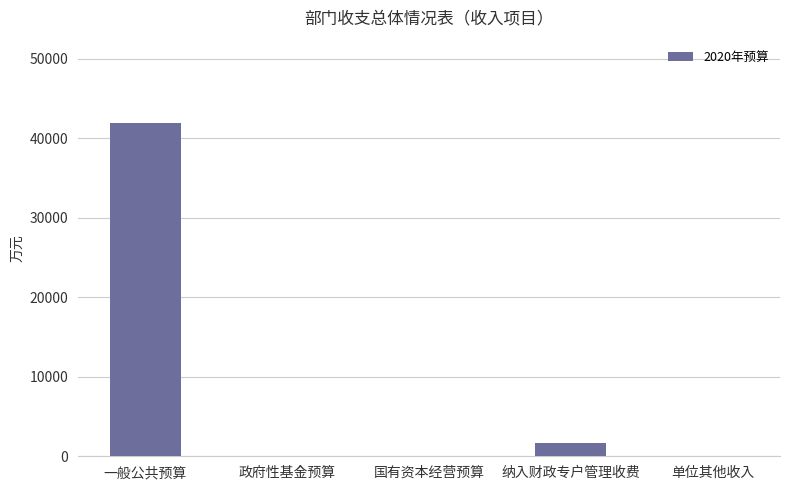

The value at 国有资本经营预算 is 28639.2. True or false?

False